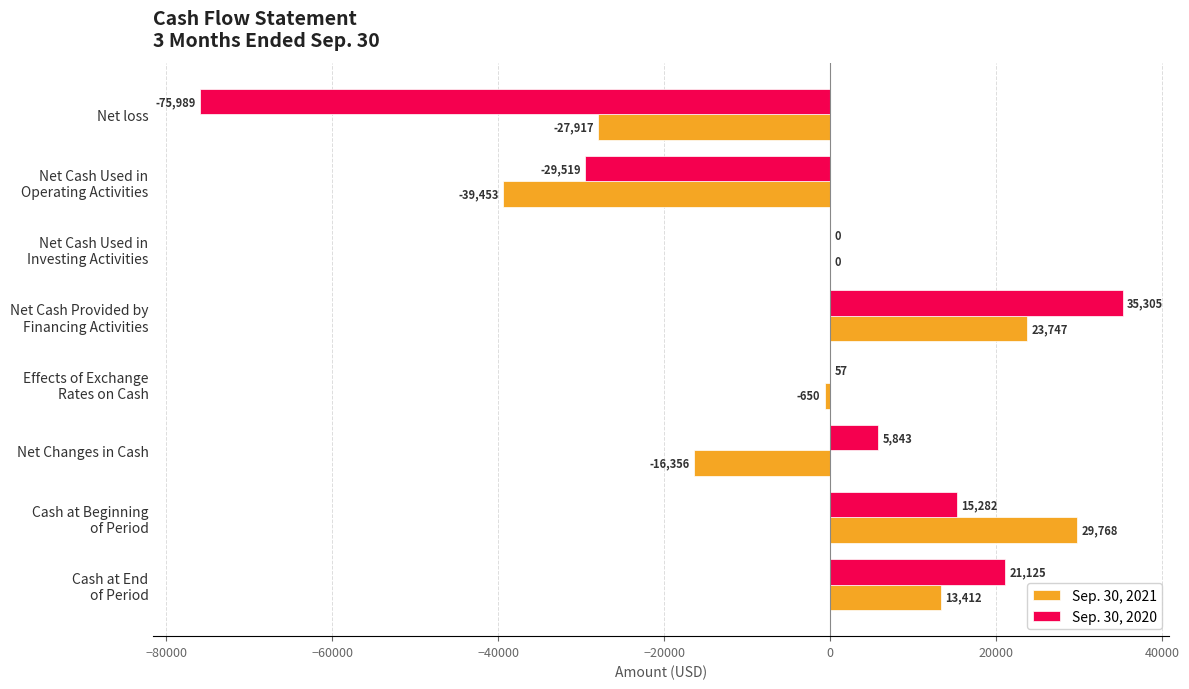

The value of Sep. 30, 2021 at Net loss is -27917. True or false?

True